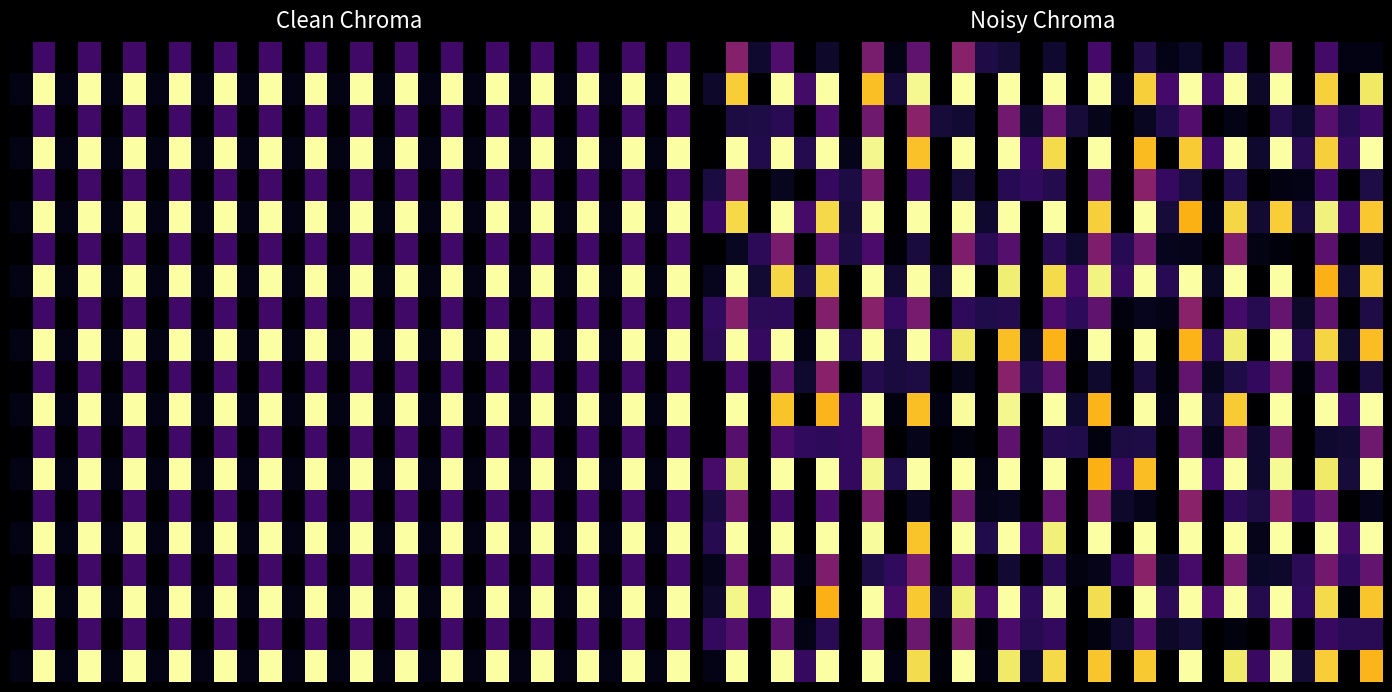

What is the greatest value displayed?

1.0